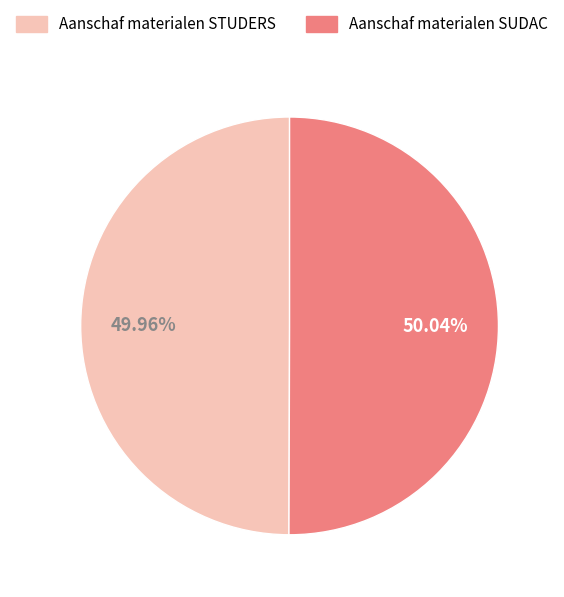

Is there any slice that represents more than half of the pie?

Yes